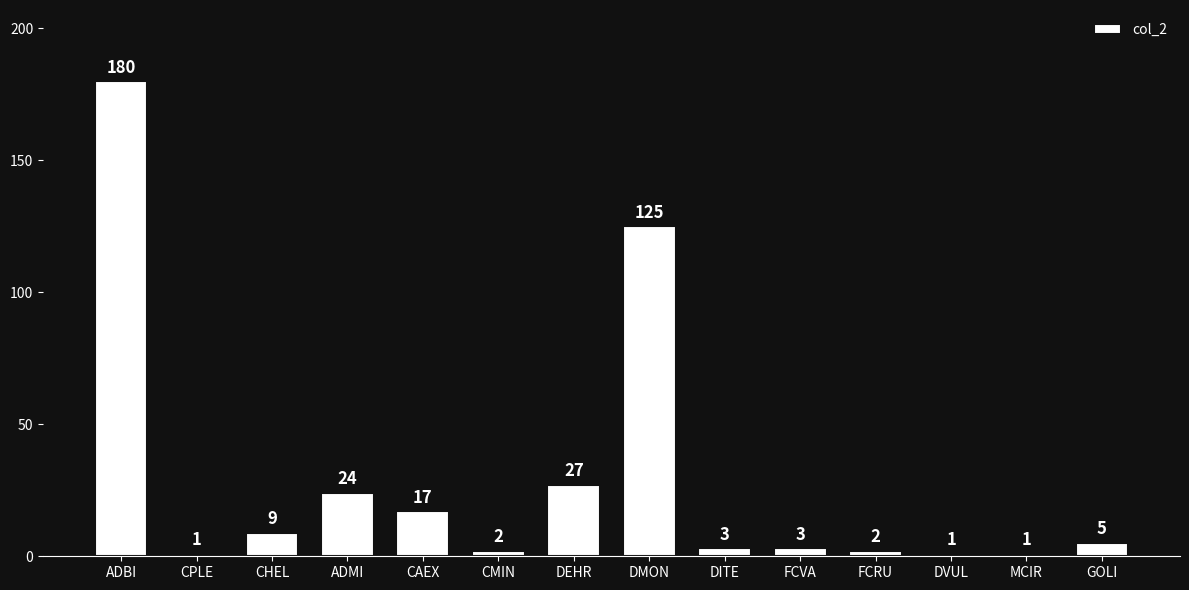

Where is the data nearest to the value 90?

DMON